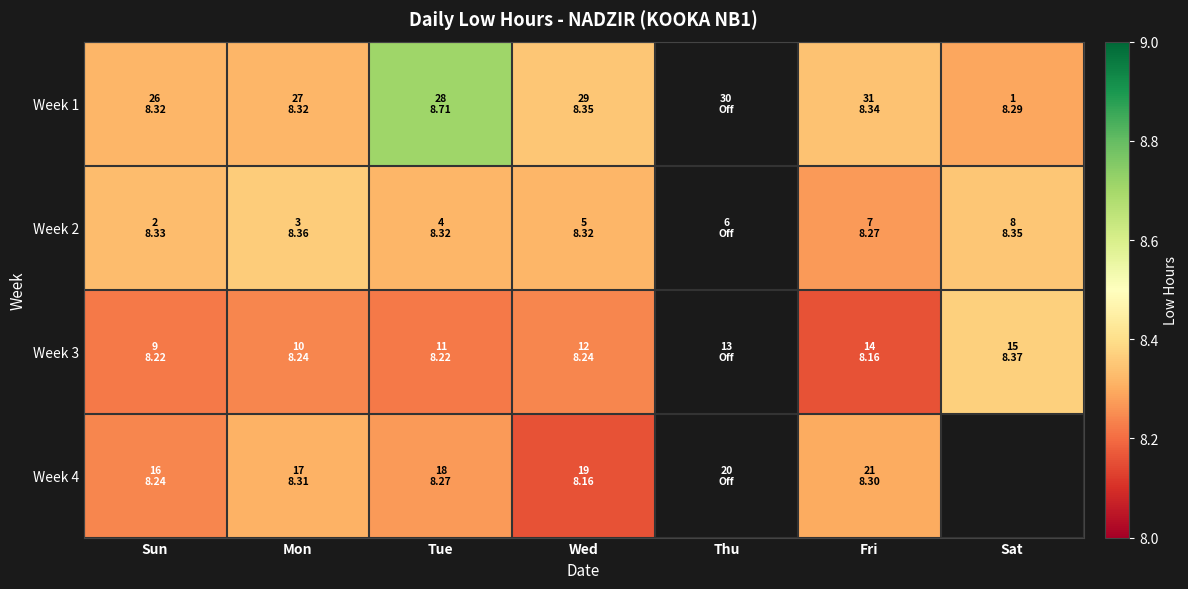

Which series has the widest spread of values?

Week 1